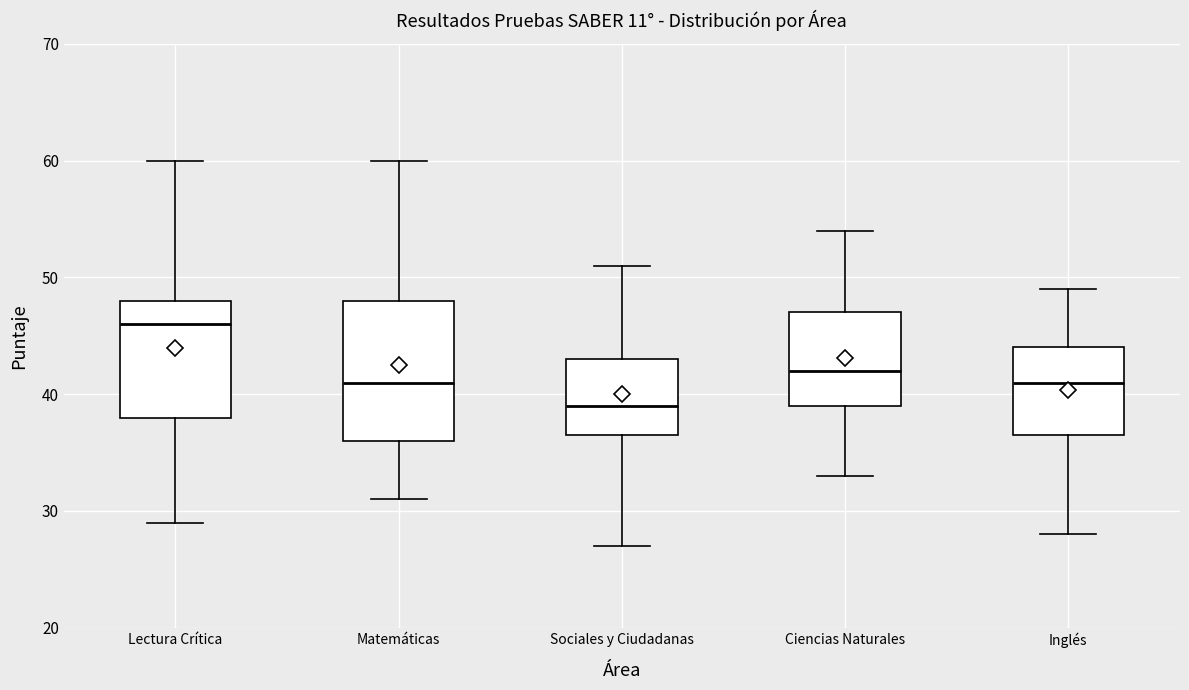

Where does the lower whisker of the box for Inglés end on the y-axis? The values are not printed on the chart, so give them approximately, as read against the axis.

28